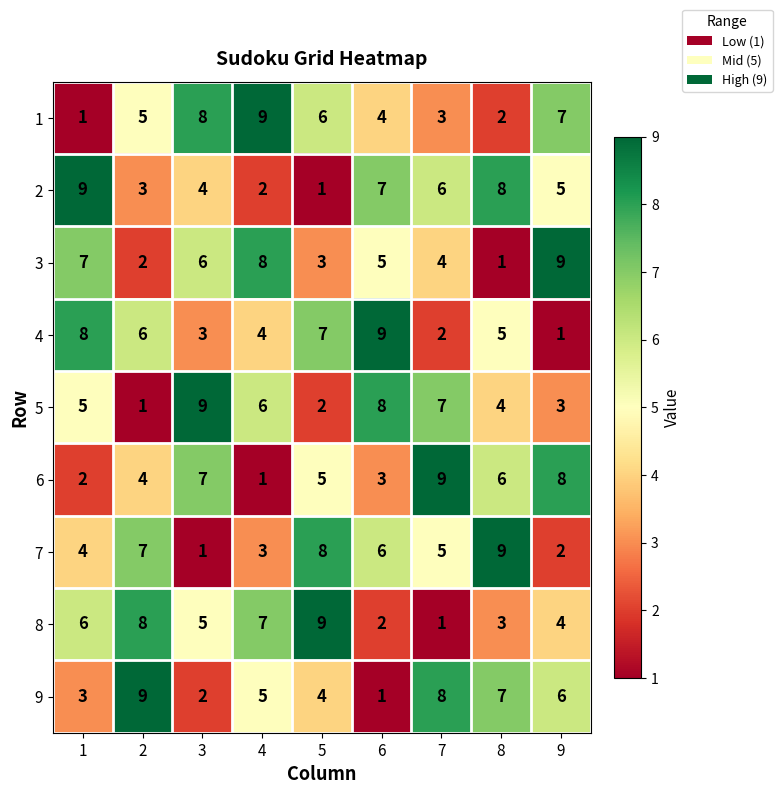

List the labels in order of 8 value, largest first.

5, 2, 4, 1, 3, 9, 8, 6, 7